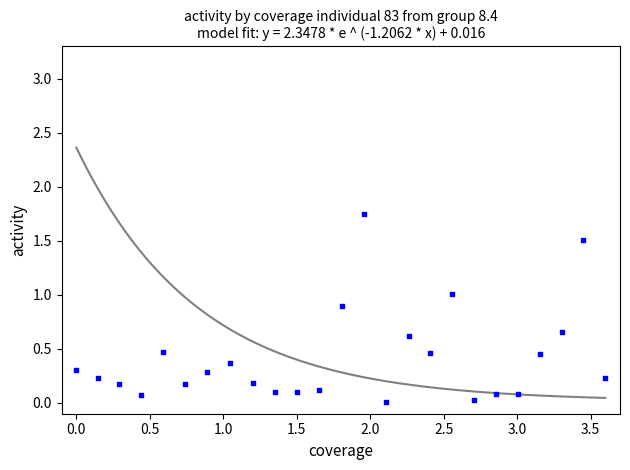

What is the range of X values (max minus min)?

3.6